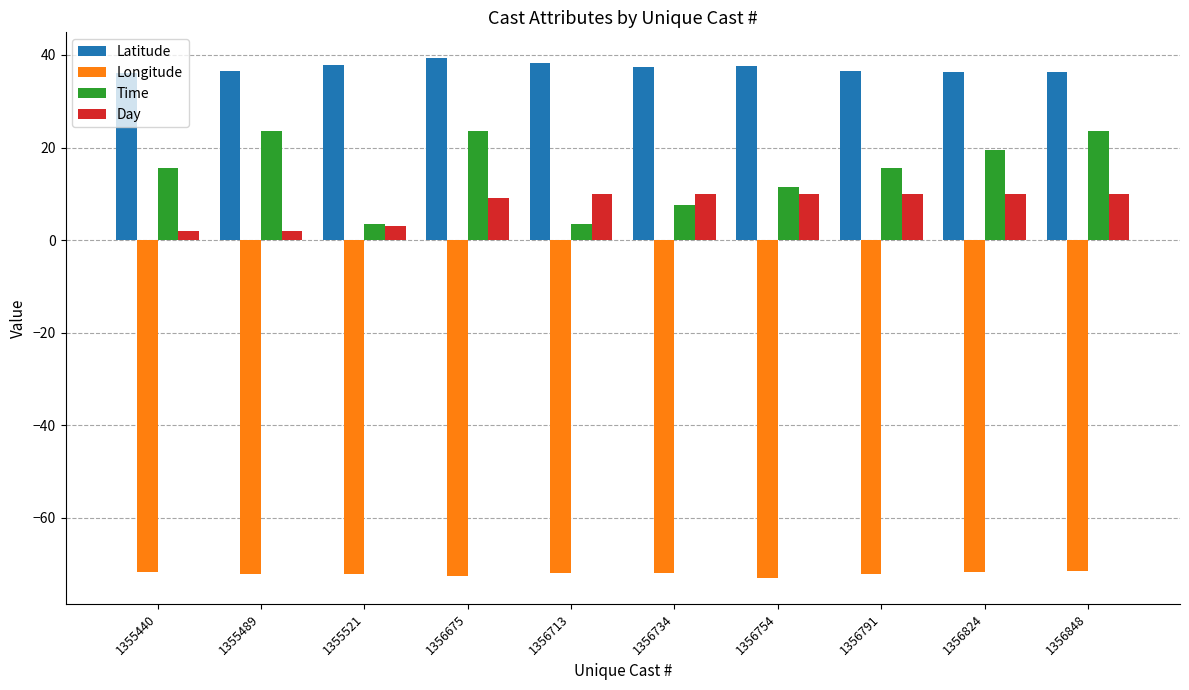

Is it true that Longitude equals -72.0 at 1356713?

True